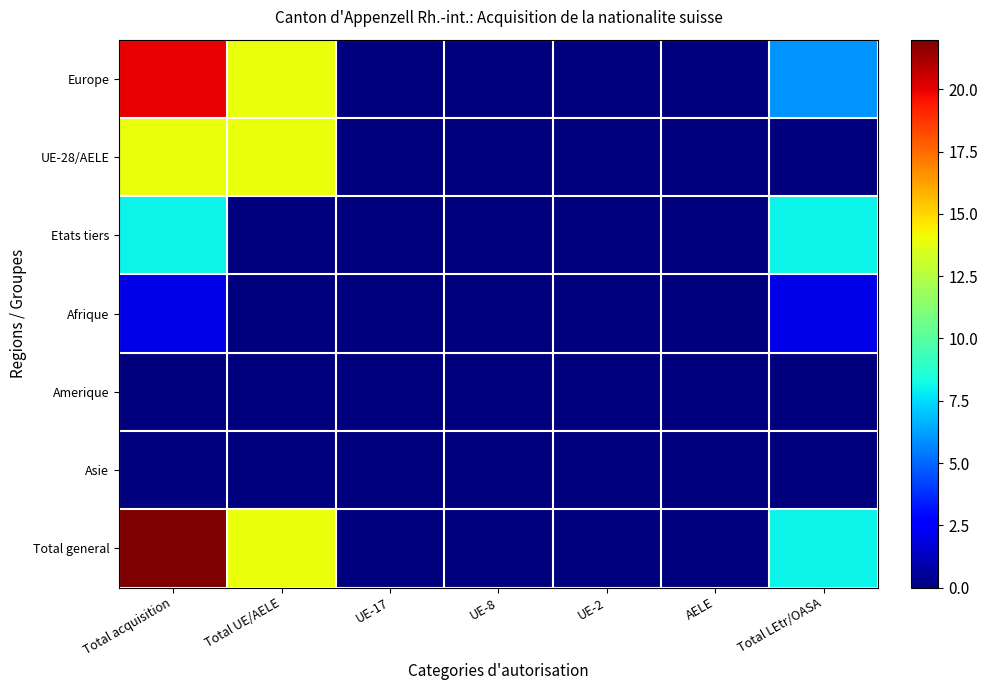

At which category does the chart reach its minimum across all series?

UE-17